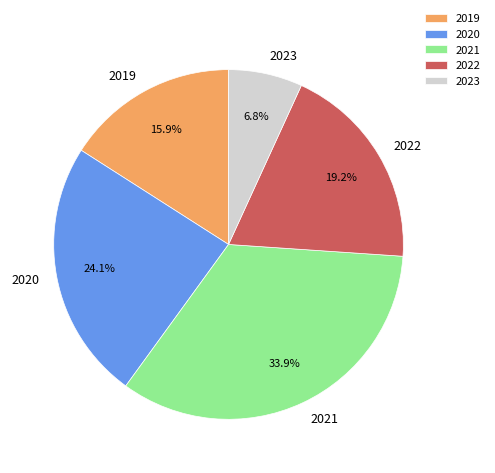

Does any single category account for the majority?

No